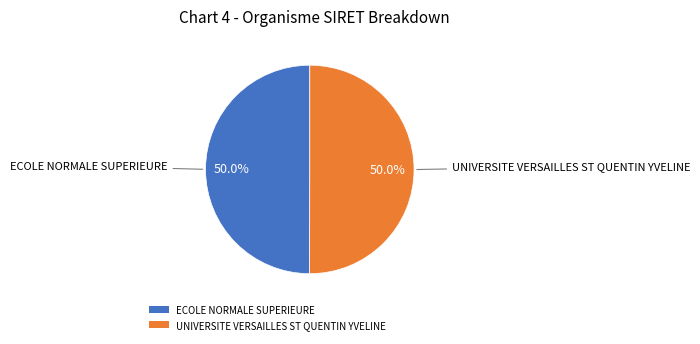

How much of the chart is everything except UNIVERSITE VERSAILLES ST QUENTIN YVELINE?

50.0%